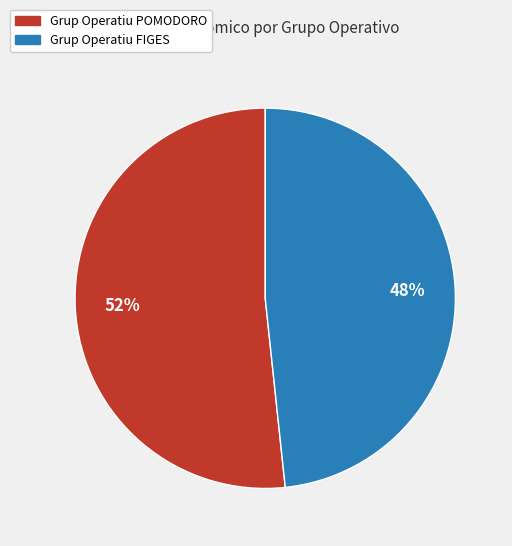

The Grup Operatiu POMODORO slice represents 52% of the pie. True or false?

True